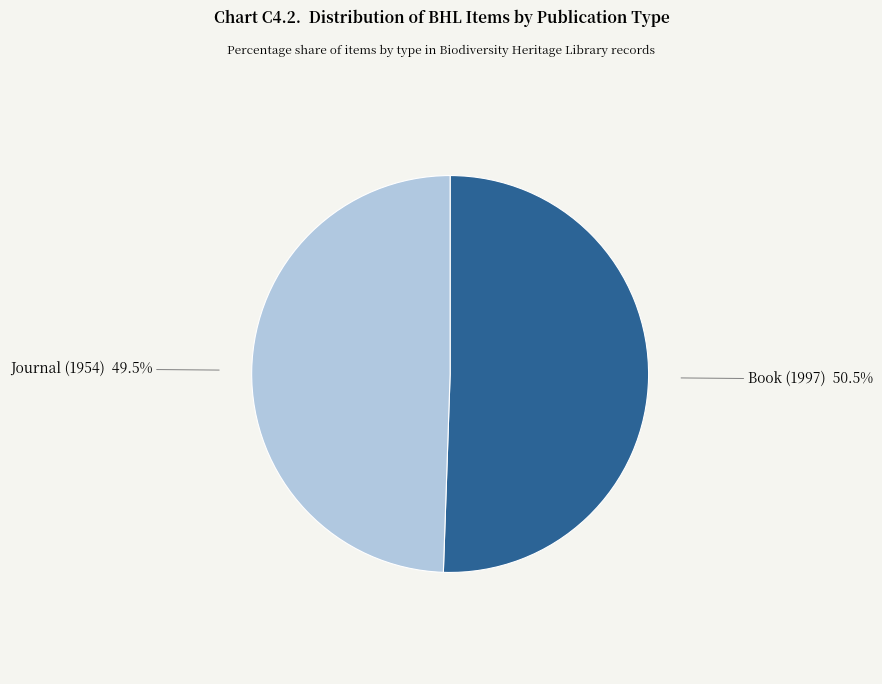

Which slice represents more than half of the pie?

Book (1997)